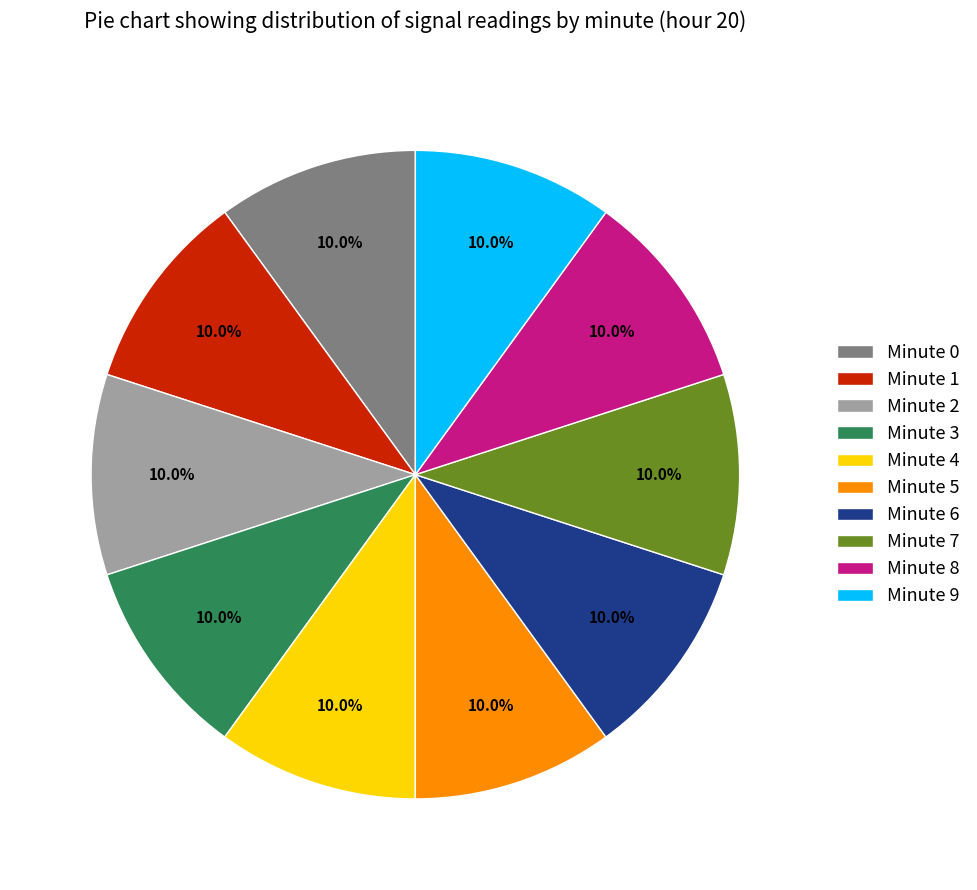

Do Minute 4 and Minute 0 together represent more than half of the pie?

No